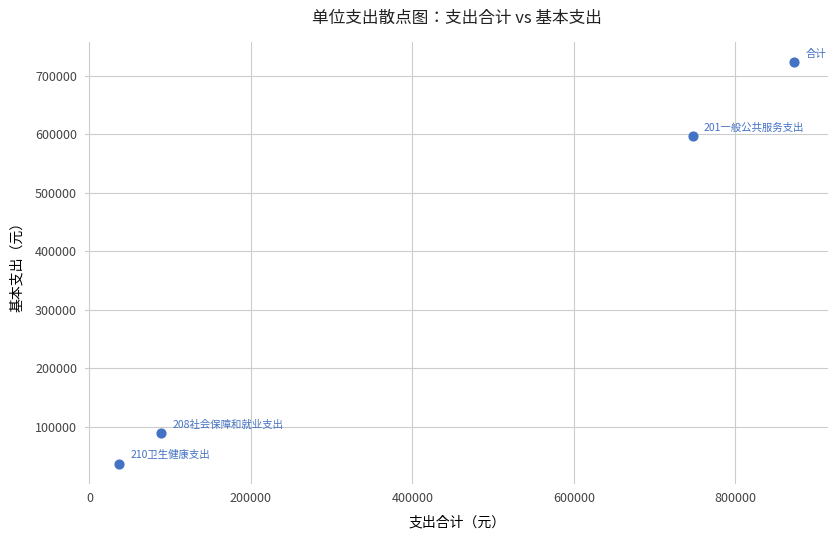

What is the average Y value?

361425.7